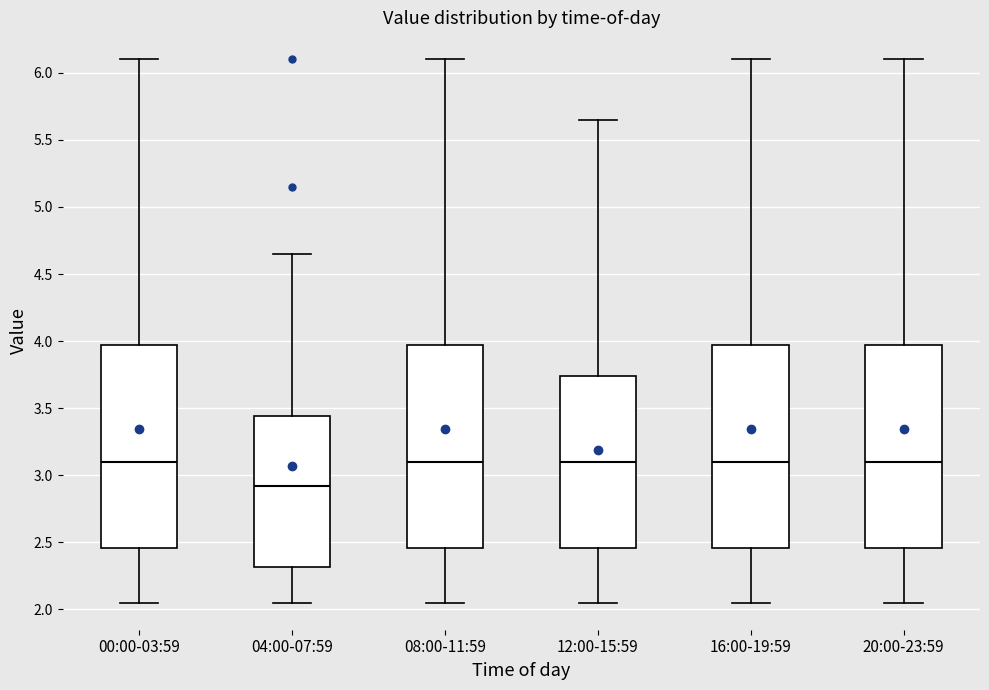

Where does the median line of the box for 04:00-07:59 sit on the y-axis? The values are not printed on the chart, so give them approximately, as read against the axis.

2.90